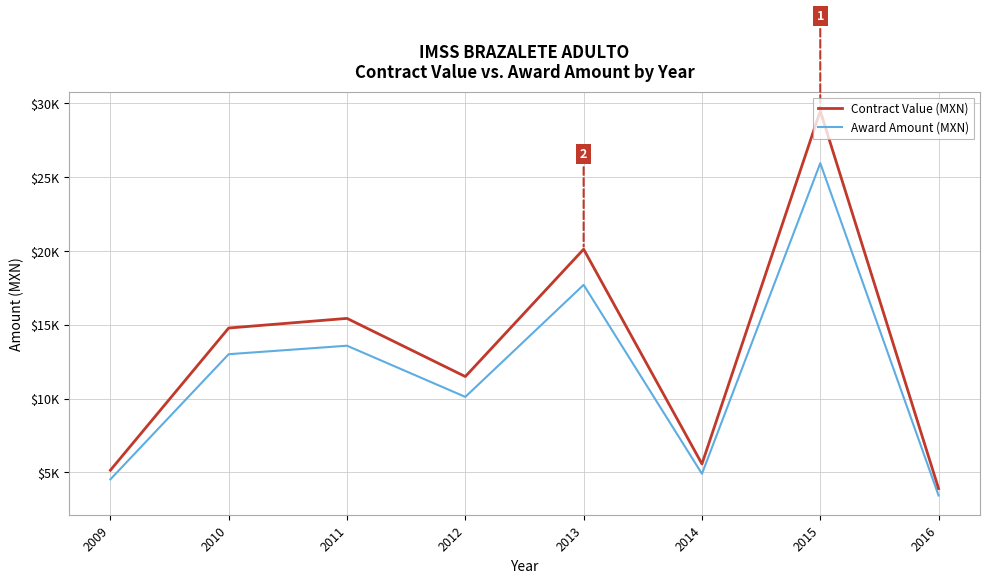

True or false: Award Amount (MXN) and Contract Value (MXN) cross at least once.

False